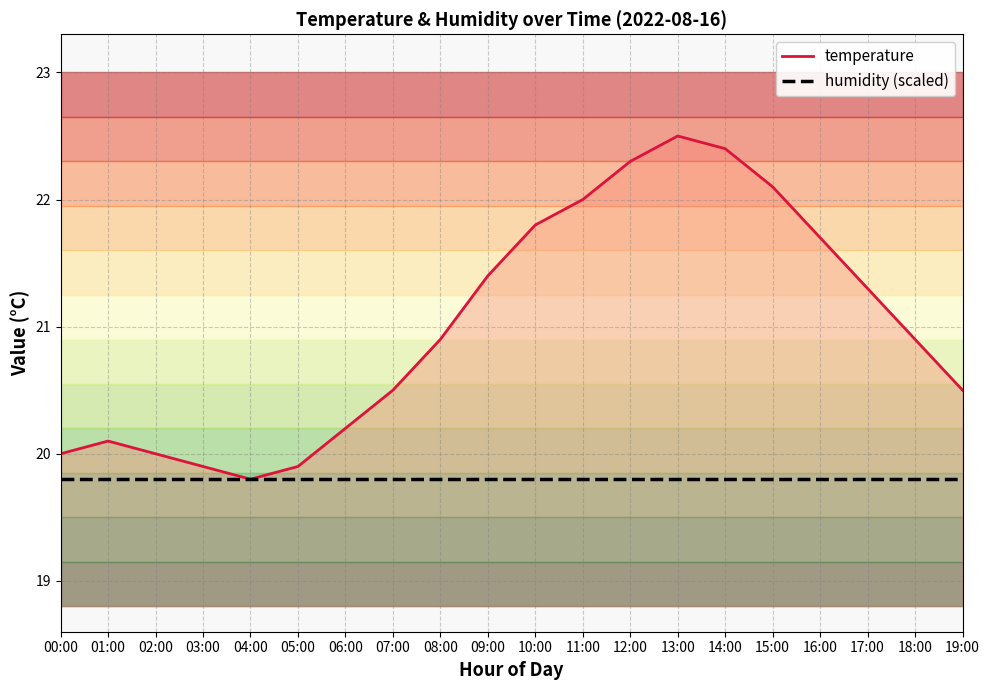

True or false: temperature and humidity (scaled) cross at least once.

False